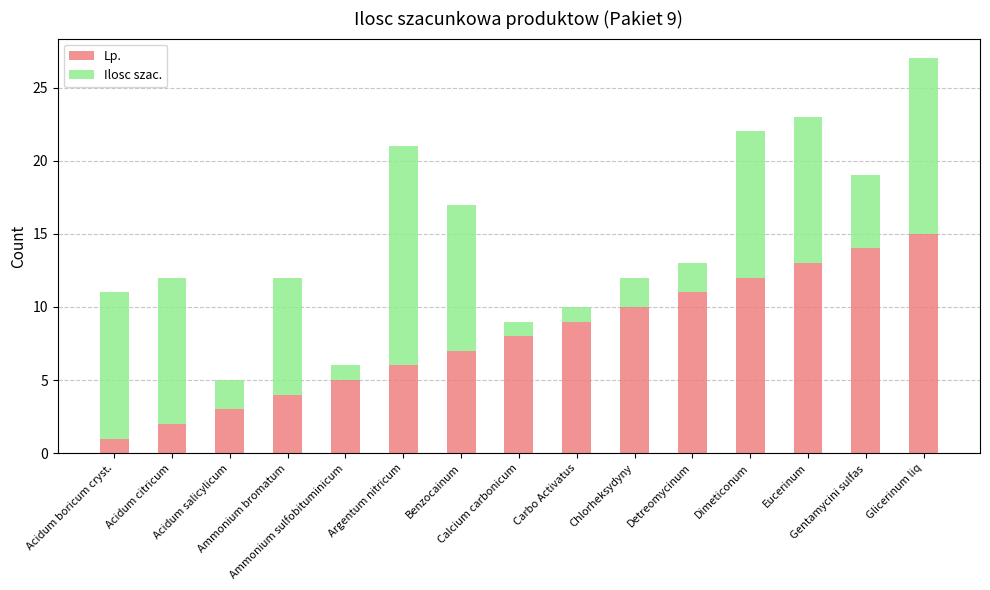

What is the highest value of the Lp. series?

15